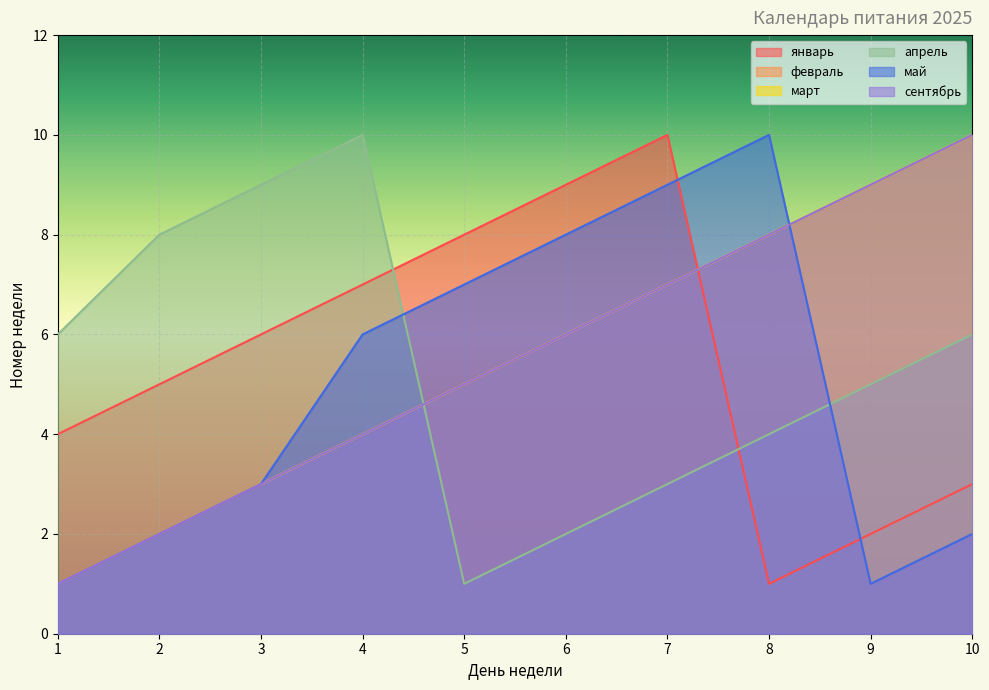

Reading right to left, list all the values displayed in this chart.

январь: 10=3	9=2	8=1	7=10	6=9	5=8	4=7	3=6	2=5	1=4
февраль: 10=10	9=9	8=8	7=7	6=6	5=5	4=4	3=3	2=2	1=1
март: 10=10	9=9	8=8	7=7	6=6	5=5	4=4	3=3	2=2	1=1
апрель: 10=6	9=5	8=4	7=3	6=2	5=1	4=10	3=9	2=8	1=6
май: 10=2	9=1	8=10	7=9	6=8	5=7	4=6	3=3	2=2	1=1
сентябрь: 10=10	9=9	8=8	7=7	6=6	5=5	4=4	3=3	2=2	1=1